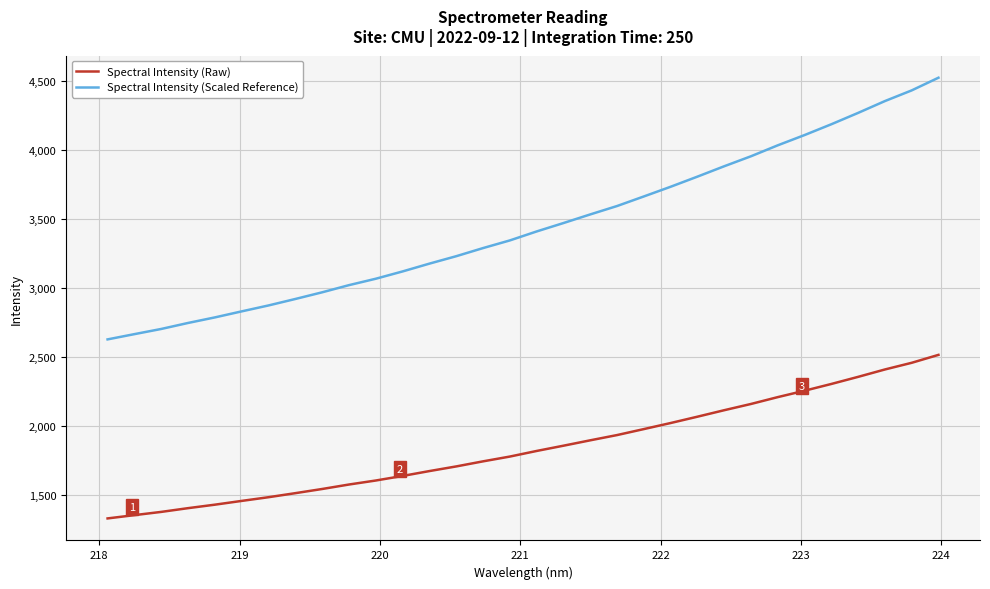

True or false: Spectral Intensity (Scaled Reference) has more than 1 points higher than both neighbors.

False